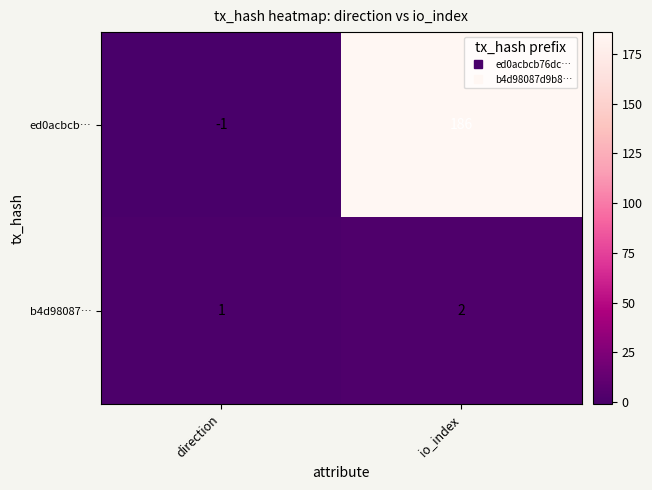

Rank the series at io_index from highest to lowest value.

ed0acbcb…, b4d98087…